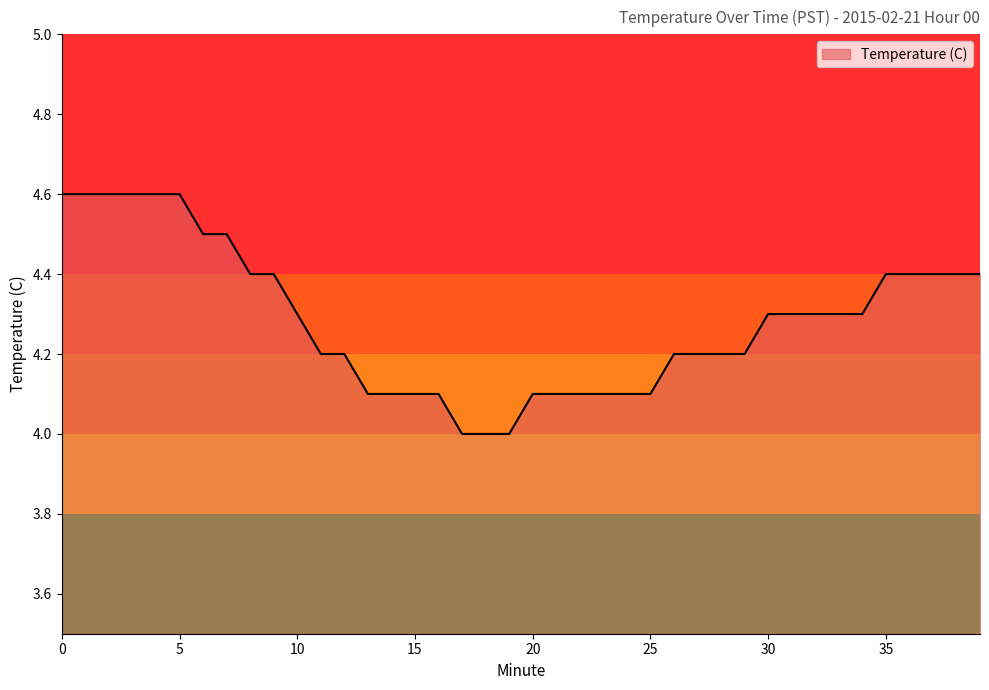

What is the average value?

4.3